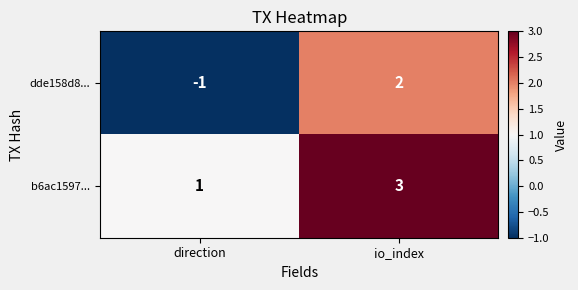

How many values in the b6ac1597... series are below 3?

1